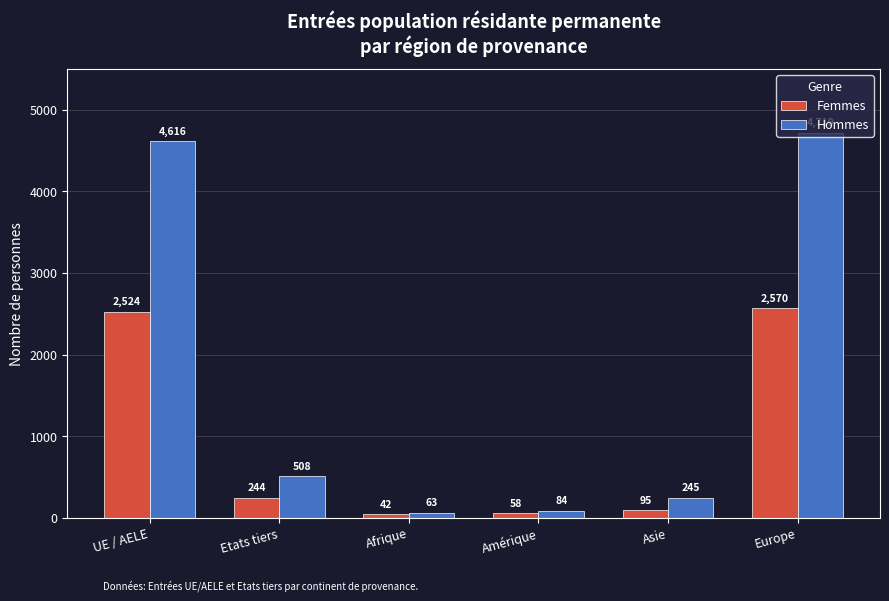

What are all the series names shown in the legend?

Femmes, Hommes